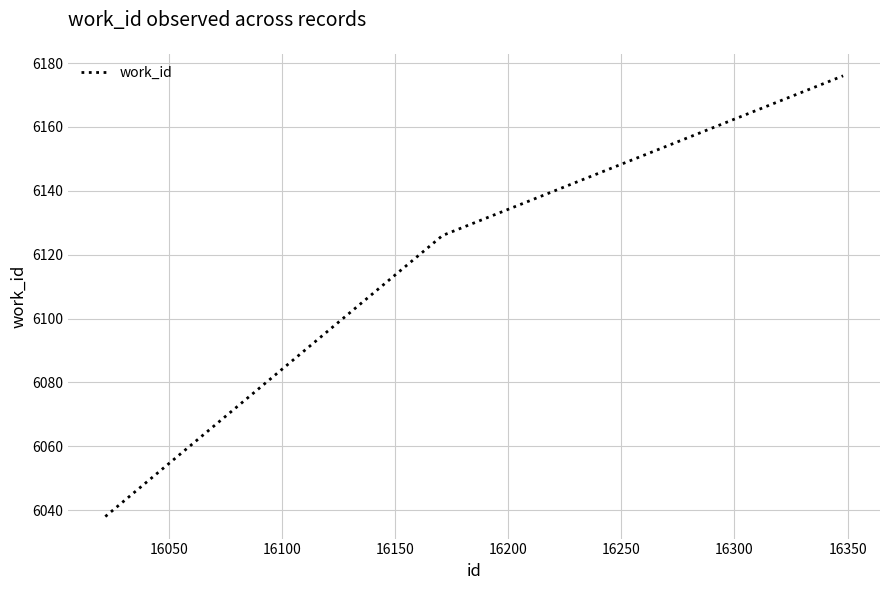

What is the minimum value shown in the chart?

6038